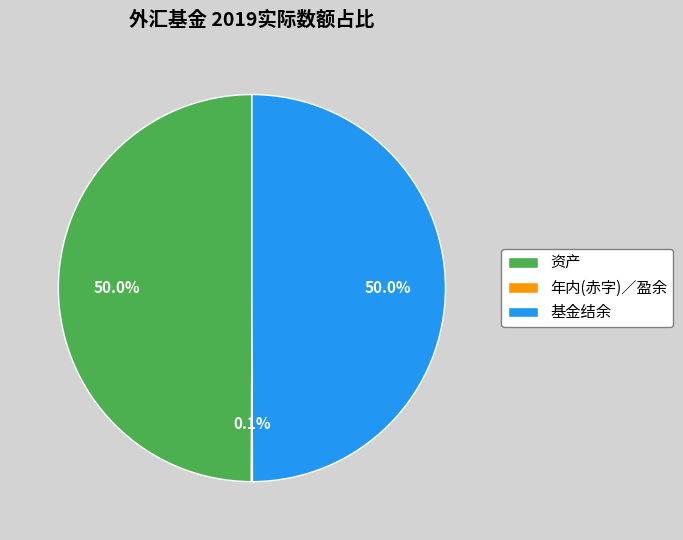

Is the sum of 基金结余 and 资产 greater than half?

Yes